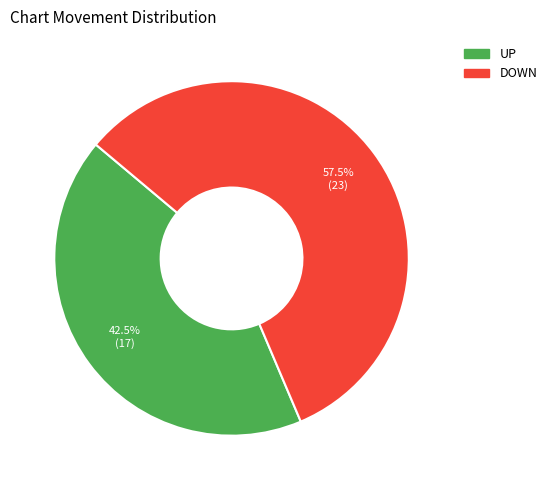

Is there any slice that represents more than half of the pie?

Yes